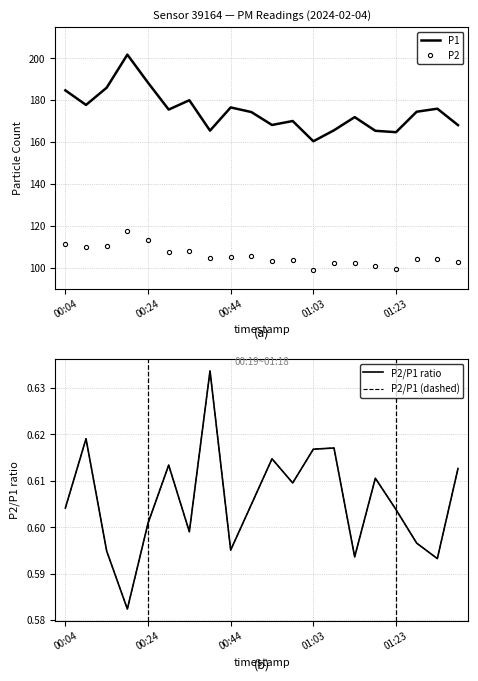

In P2, how many points are higher than both neighbors (excluding endpoints)?

6